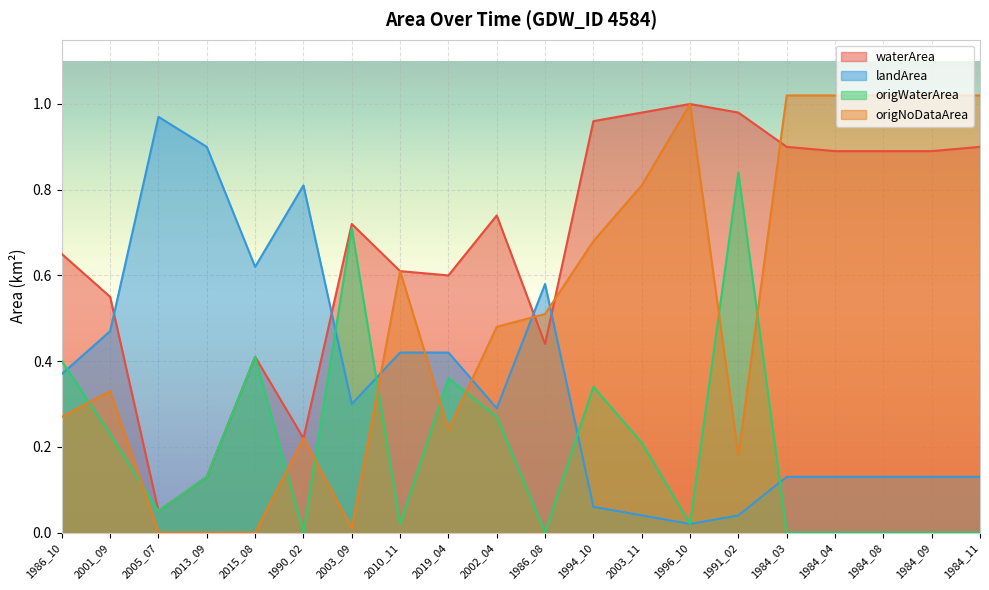

List the series in order of their peak value, lowest first.

origWaterArea, landArea, waterArea, origNoDataArea